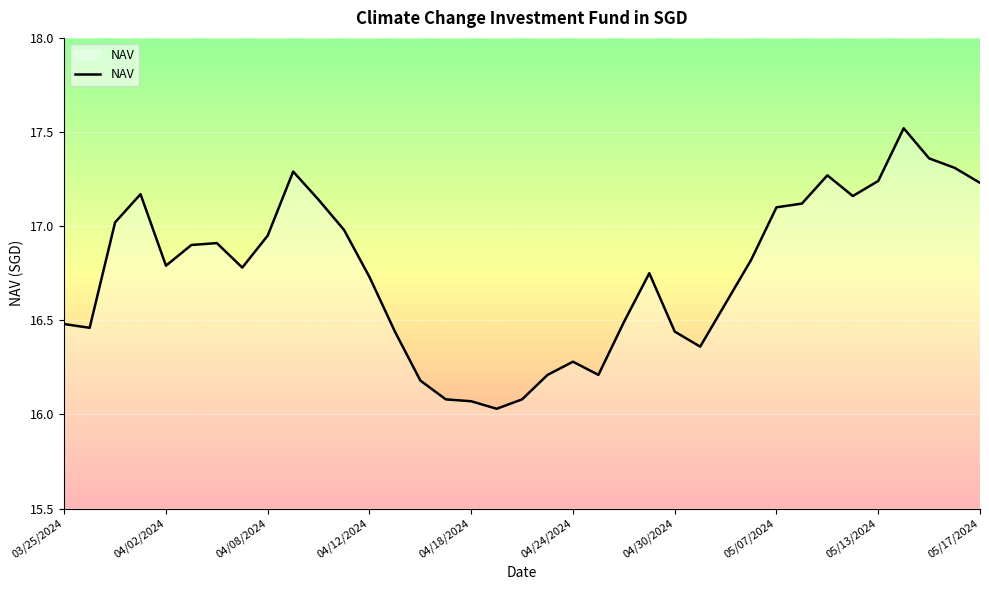

What is the greatest value displayed?

17.5